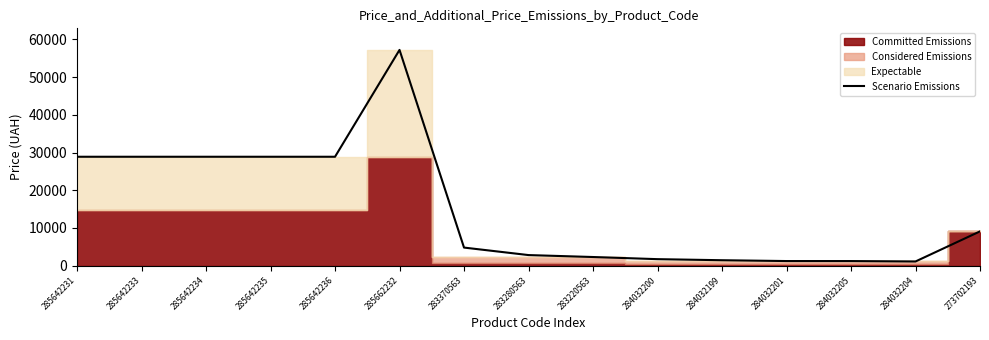

What is the change in value from 284032200 to 284032199?

-284.0